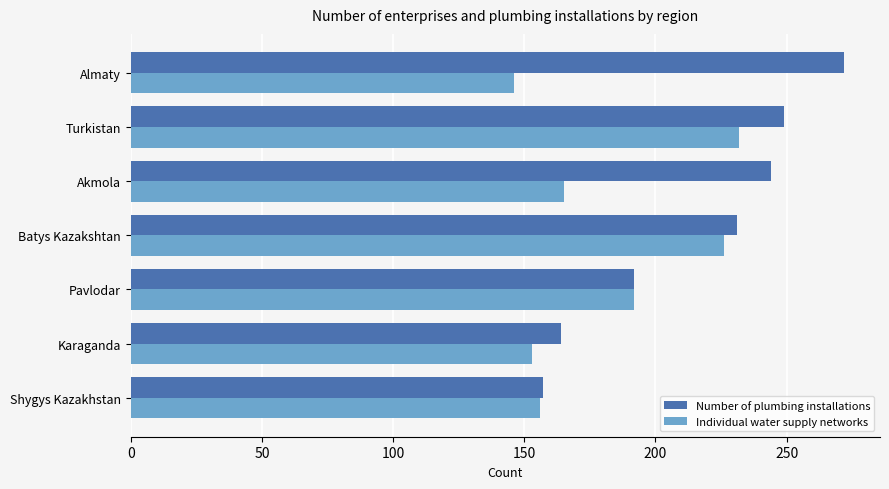

What is the average value of the Number of plumbing installations series?

216